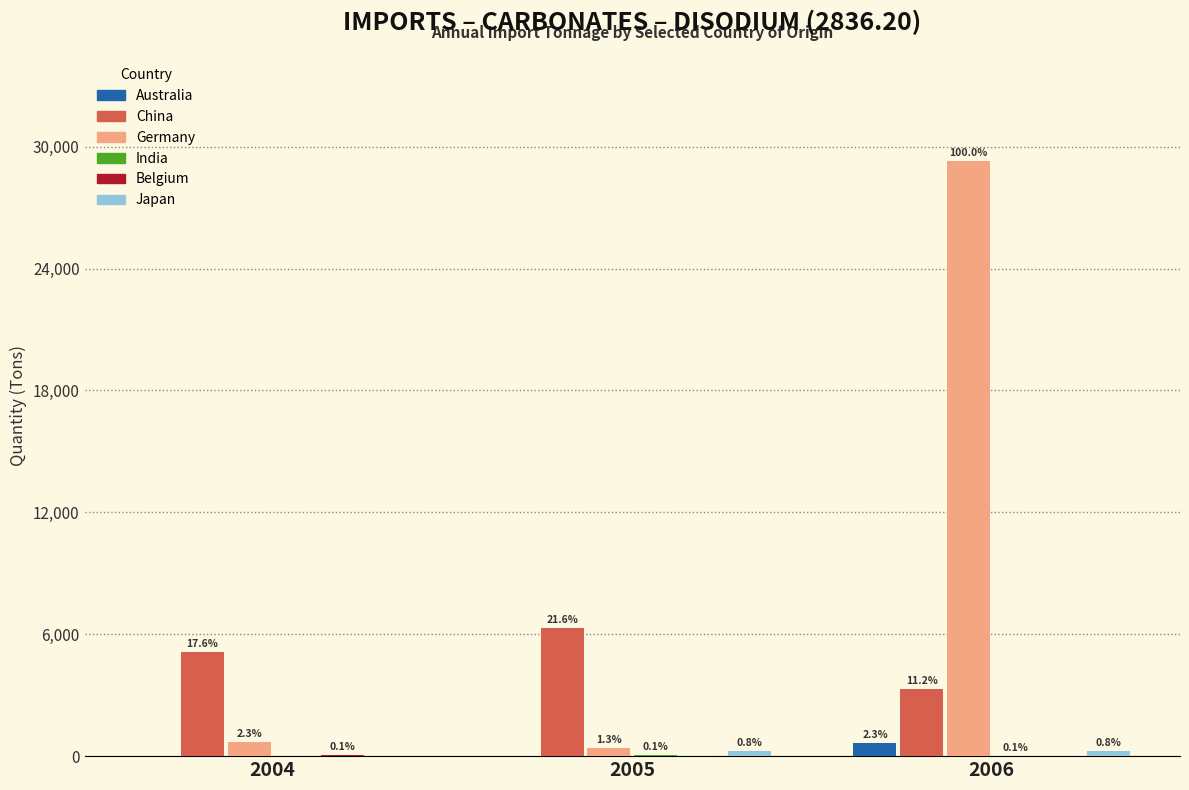

True or false: Belgium has a value of 34 at 2004.

True